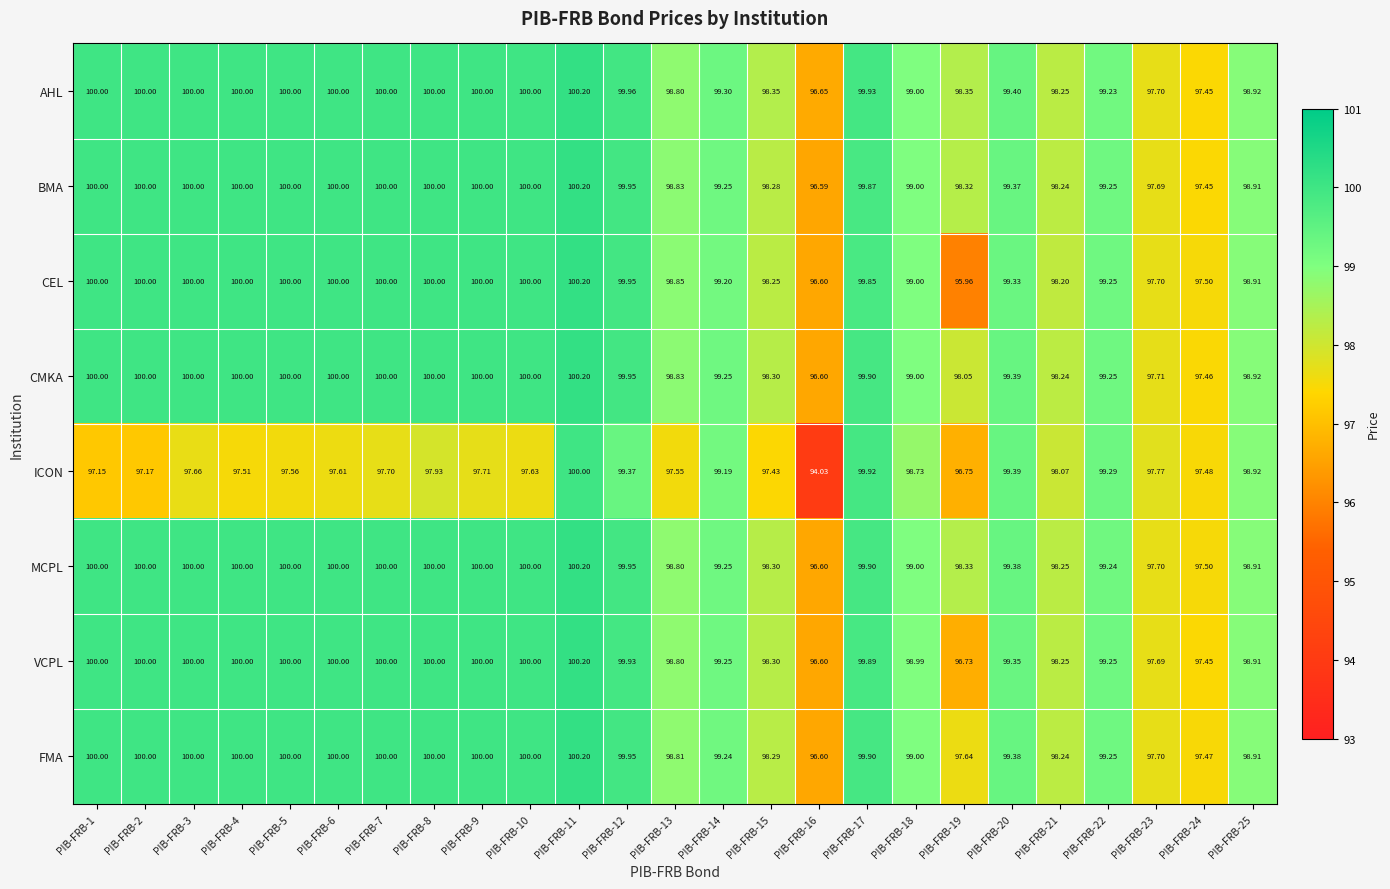

Which series has the largest total across all categories?

AHL